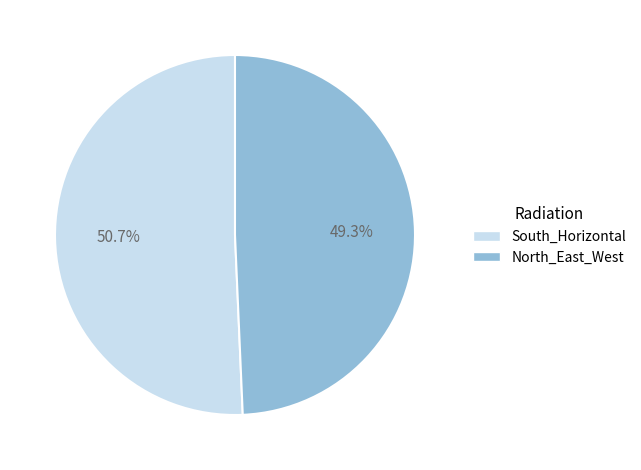

What is the total percentage of South_Horizontal and North_East_West?

100.0%